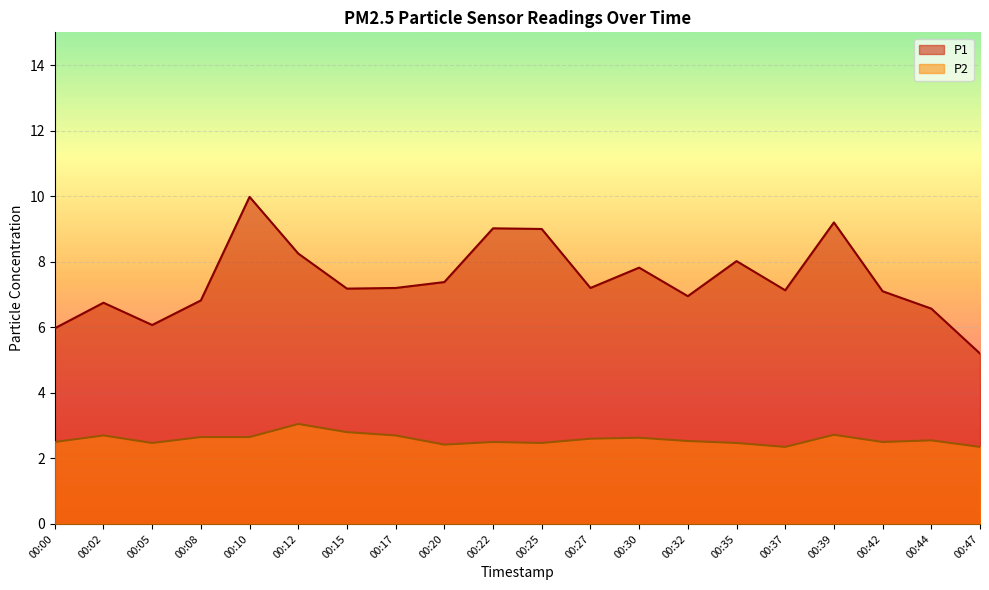

Reading left to right, transcribe all the data shown in this chart.

P1: 6.0	6.8	6.1	6.8	10.0	8.2	7.2	7.2	7.4	9.0	9.0	7.2	7.8	7.0	8.0	7.1	9.2	7.1	6.6	5.2
P2: 2.5	2.7	2.5	2.6	2.6	3.0	2.8	2.7	2.4	2.5	2.5	2.6	2.6	2.5	2.5	2.4	2.7	2.5	2.5	2.4